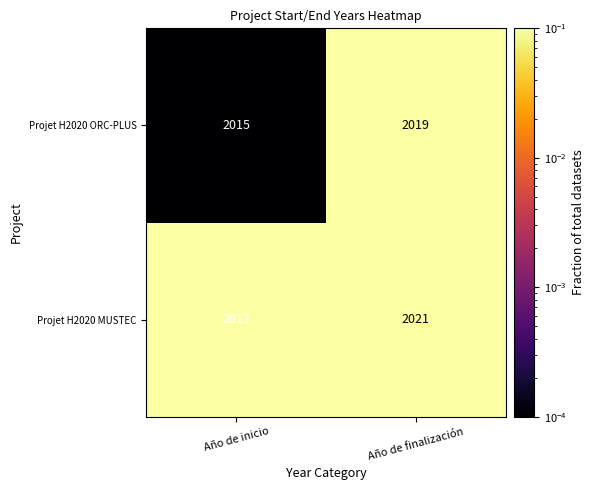

Rank the series by their maximum value, from lowest to highest.

Projet H2020 ORC-PLUS, Projet H2020 MUSTEC